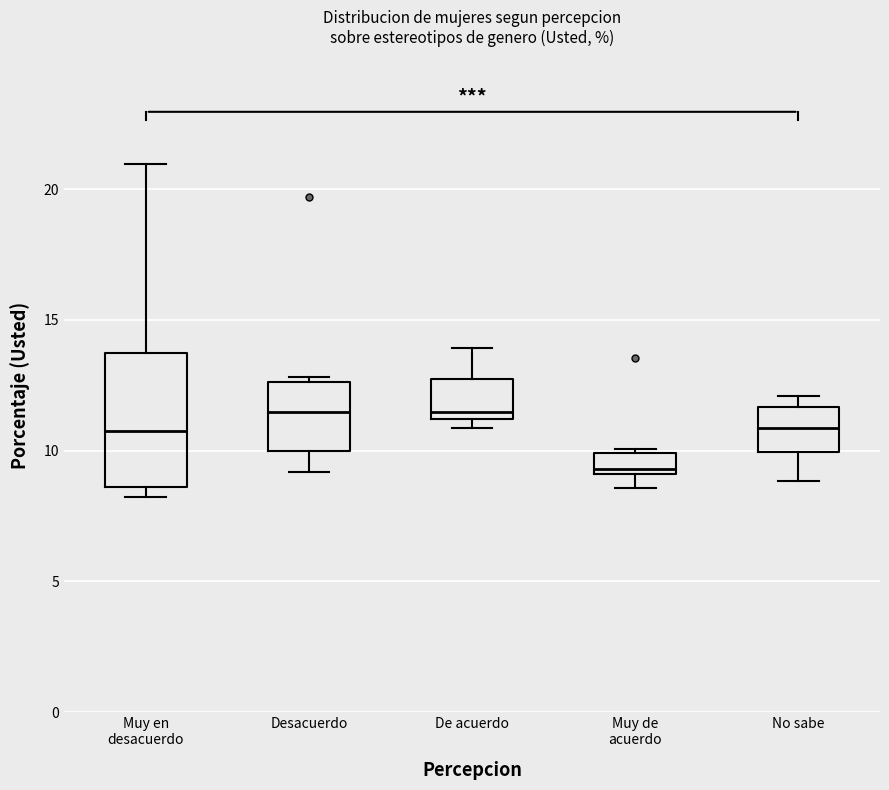

Which box has the lowest median line?

Muy de acuerdo